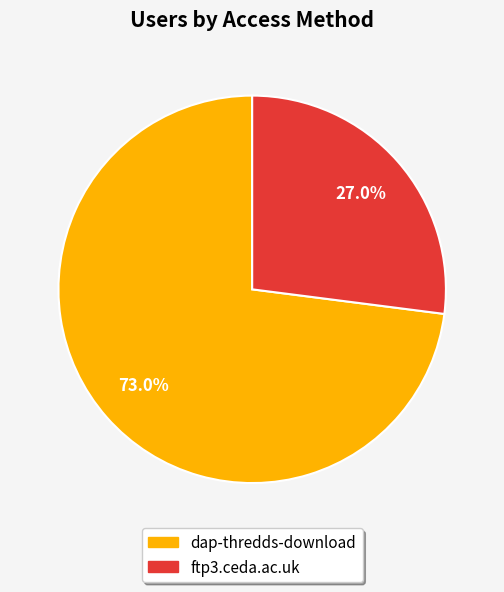

To the nearest percent, what is the combined percentage of ftp3.ceda.ac.uk and dap-thredds-download?

100%